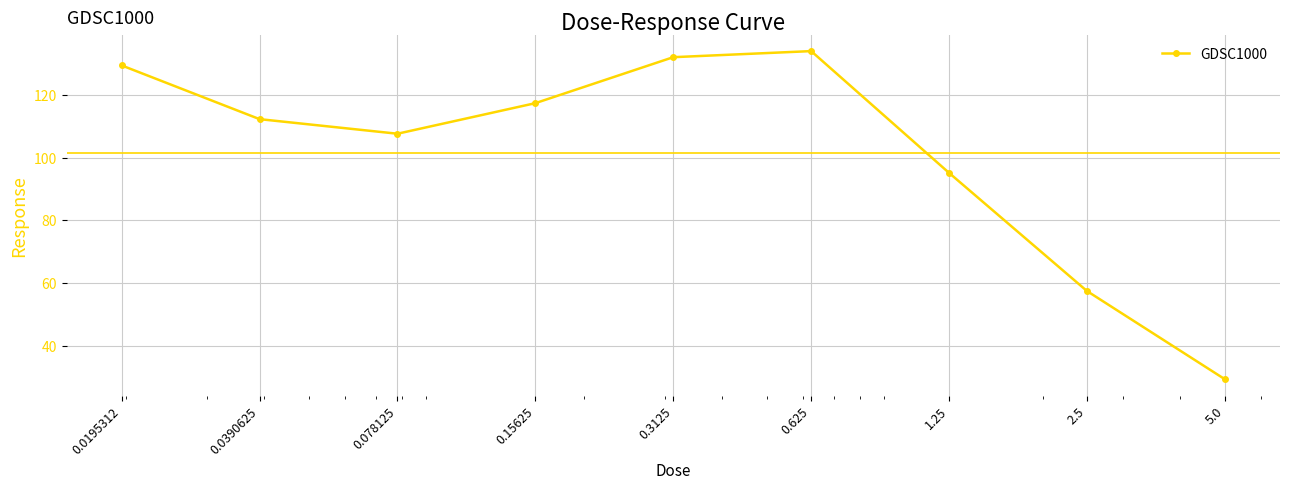

Reading left to right, extract all data points from this chart.

129.4	112.2	107.6	117.3	132.0	133.9	95.1	57.5	29.4